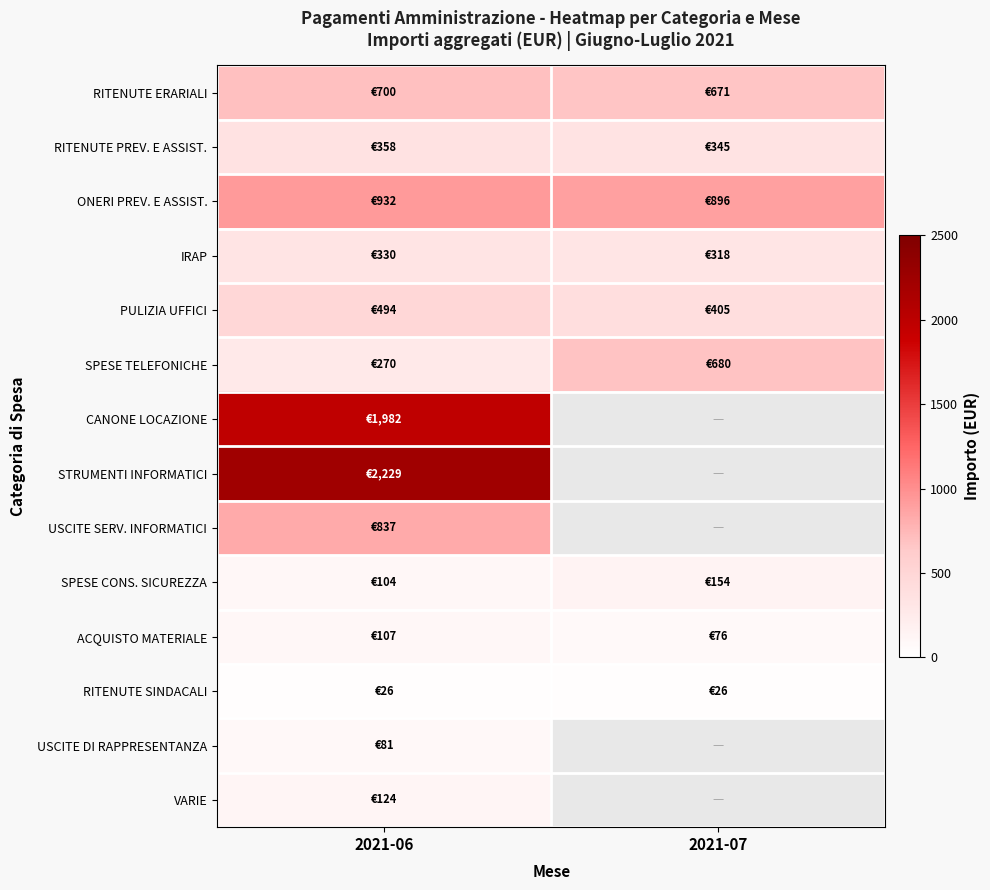

True or false: RITENUTE SINDACALI has a value of 15.7 at 2021-06.

False